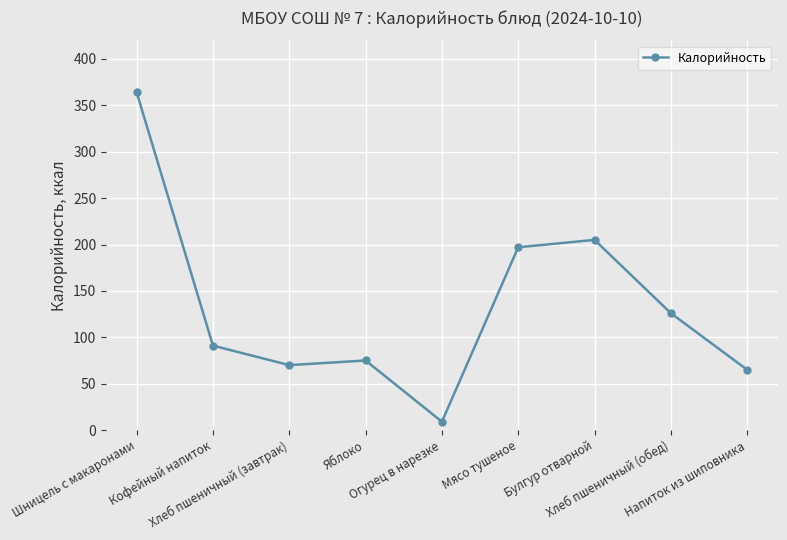

What is the greatest value displayed?

364